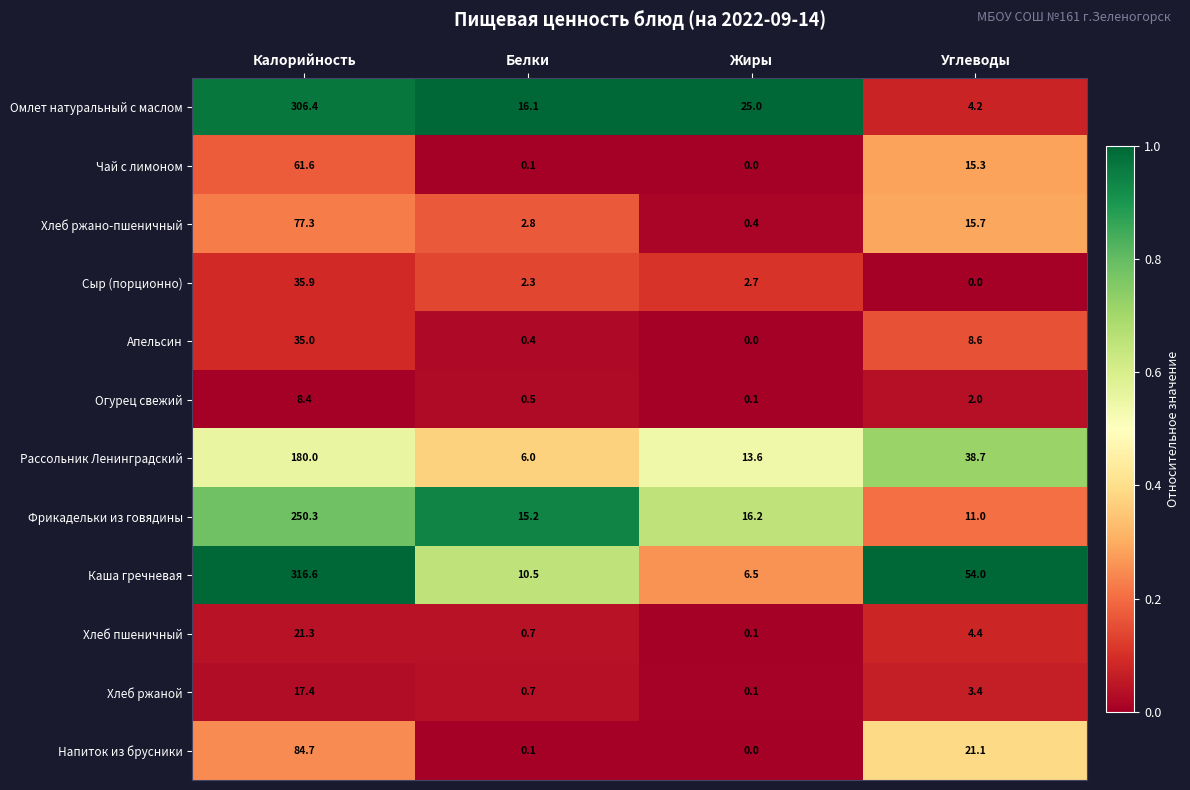

What is the difference between the second highest and second lowest values in the Омлет натуральный с маслом series?

8.9